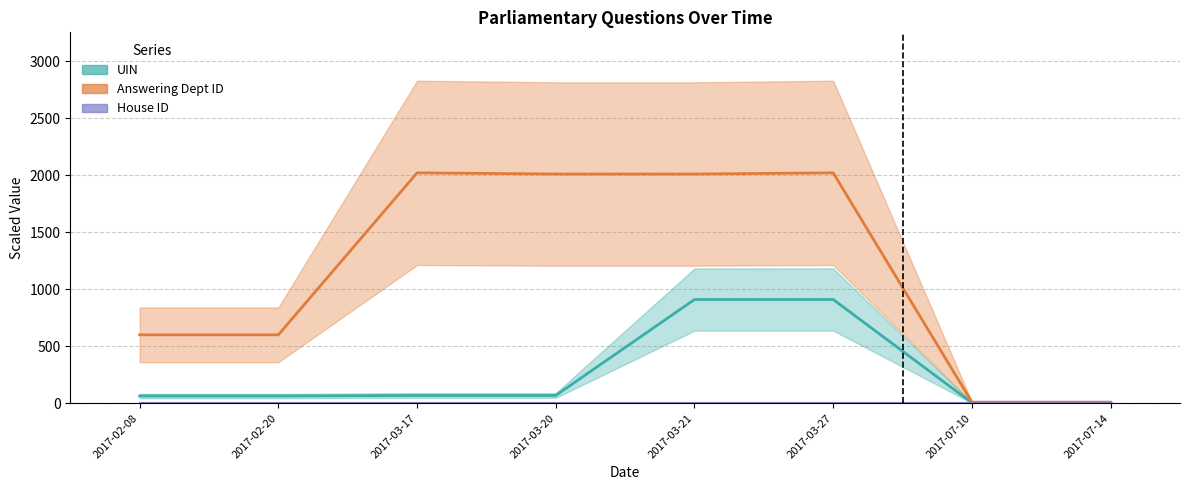

Which label corresponds to the largest value in the chart?

2017-03-17